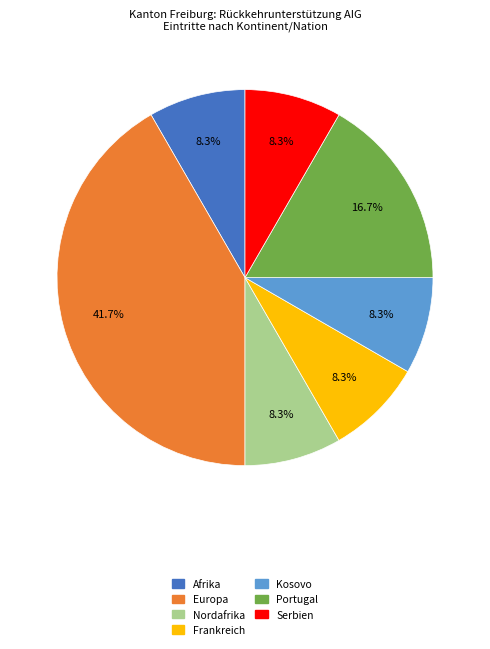

What is the ratio of the value at Europa to the value at Frankreich?

5.0